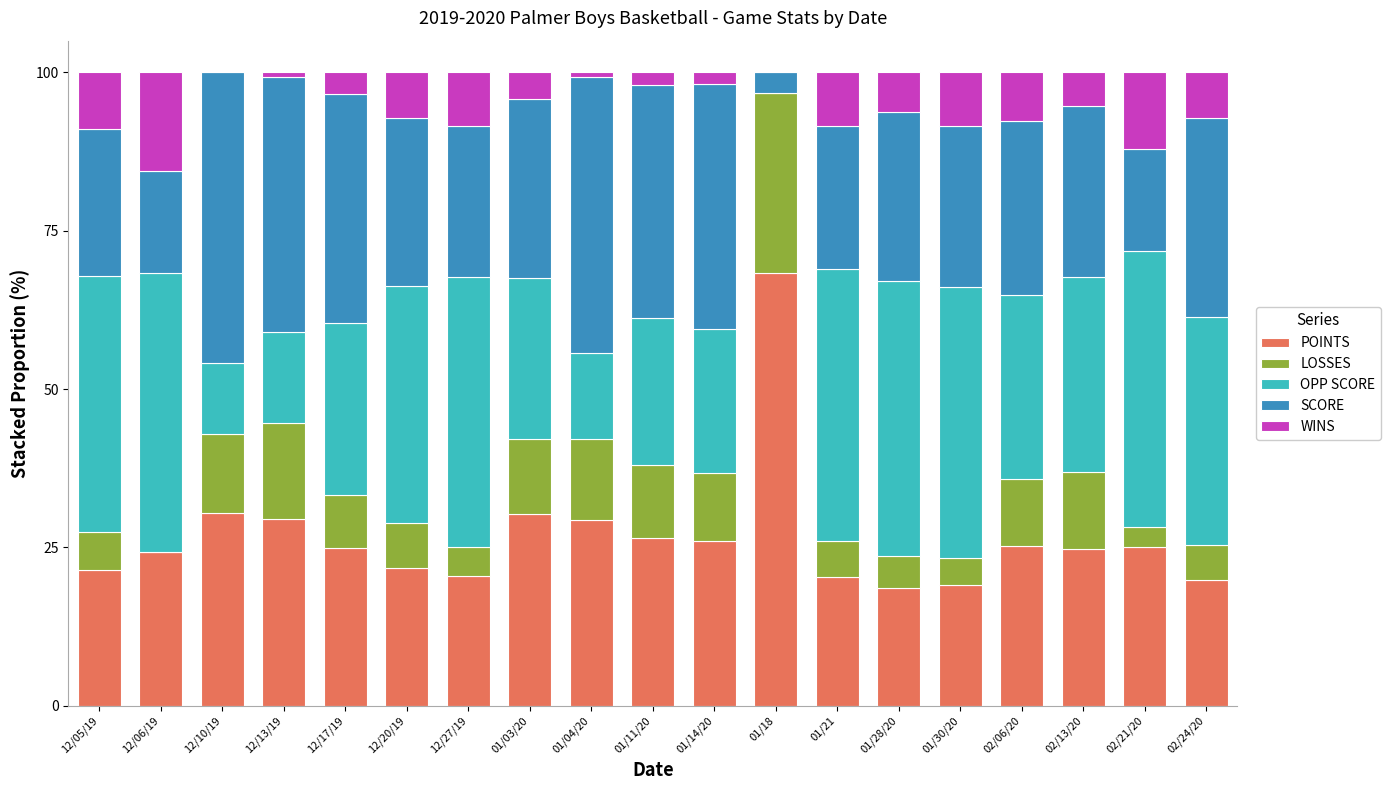

What is the total value across all series at 12/06/19?

100.0